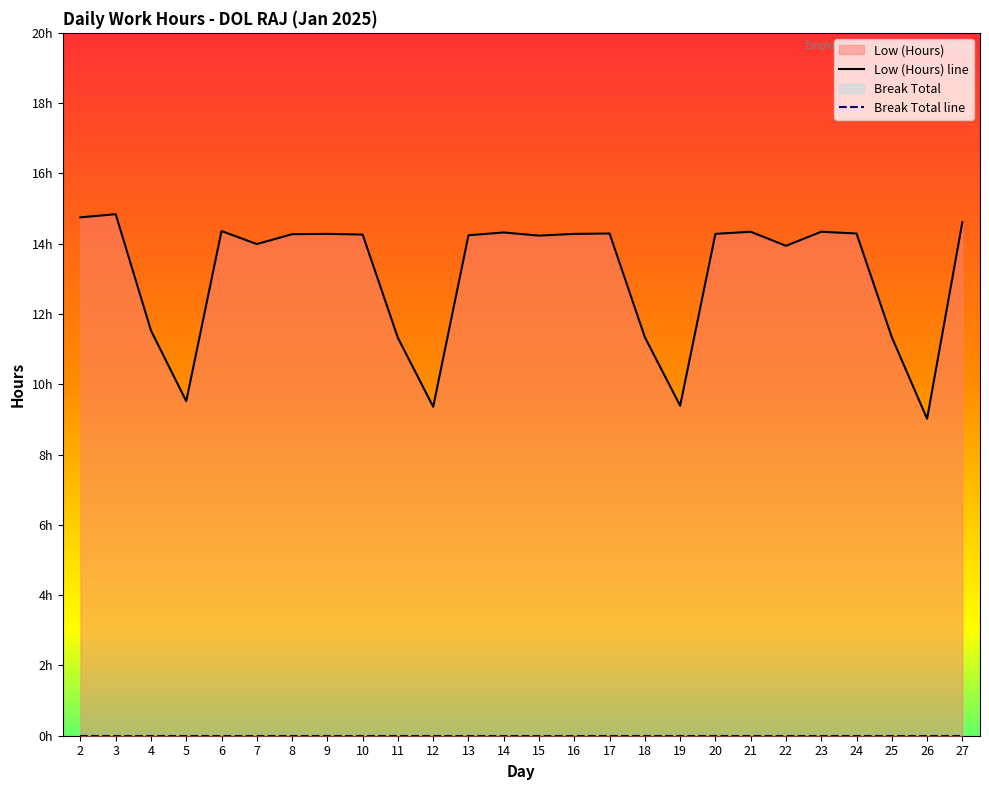

True or false: Break Total line and Low (Hours) line cross at least once.

False